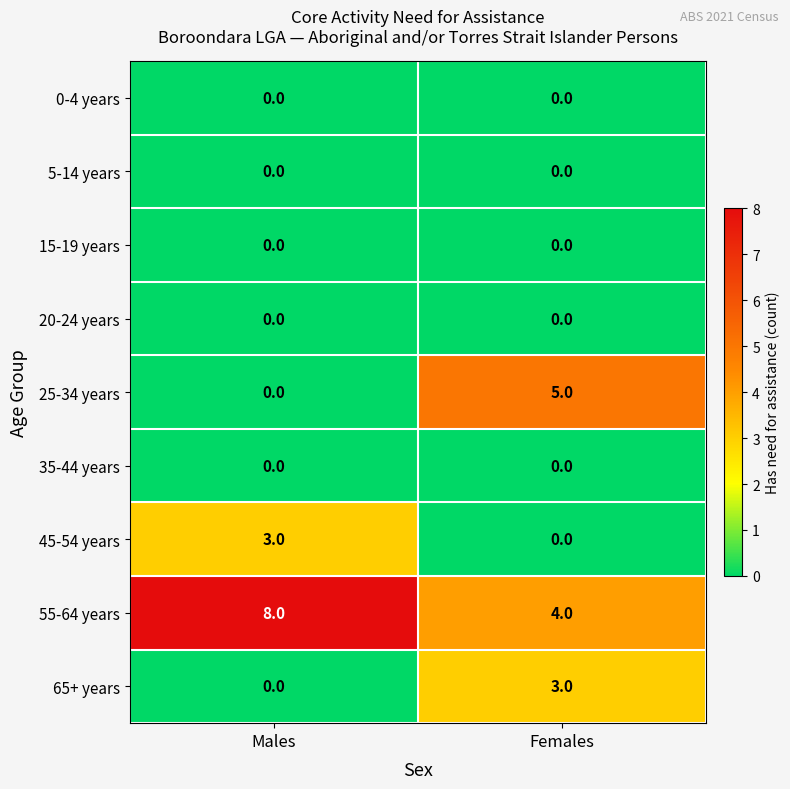

What is the total value across all series at Females?

12